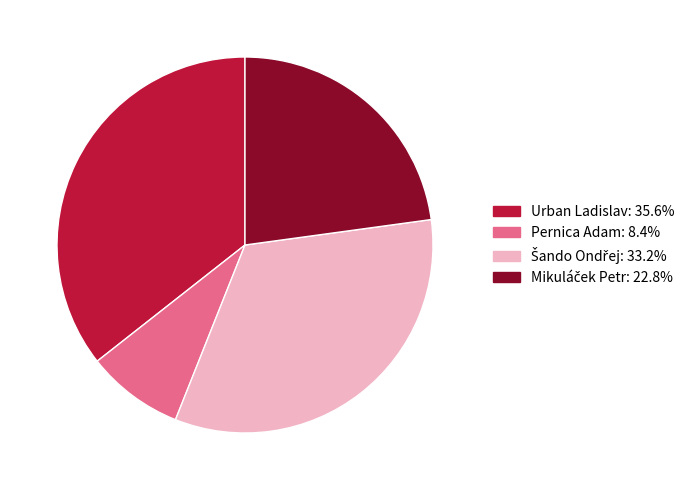

Is there a majority slice in this chart?

No